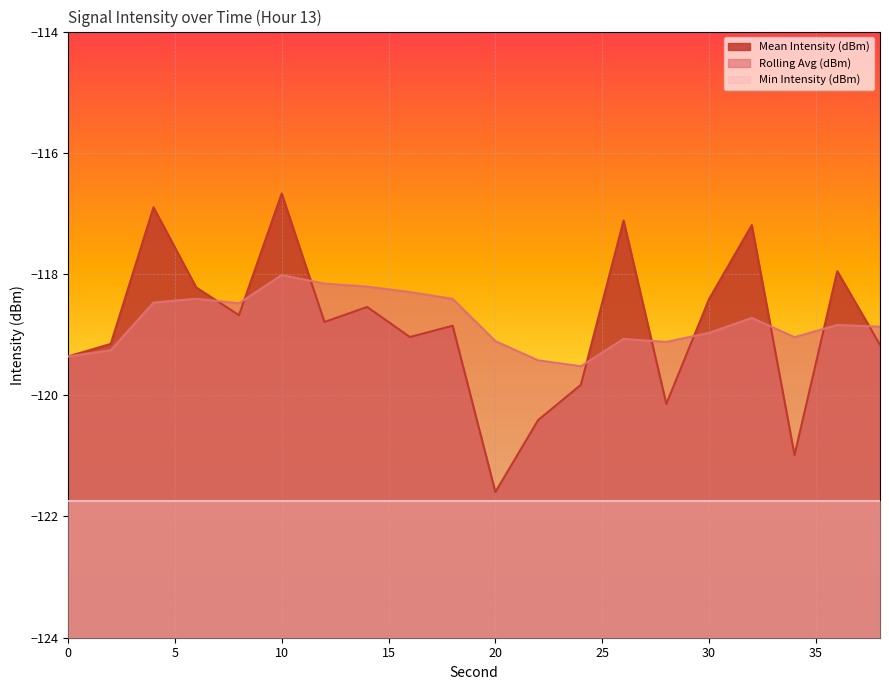

At which label does Rolling Avg (dBm) reach its minimum?

24